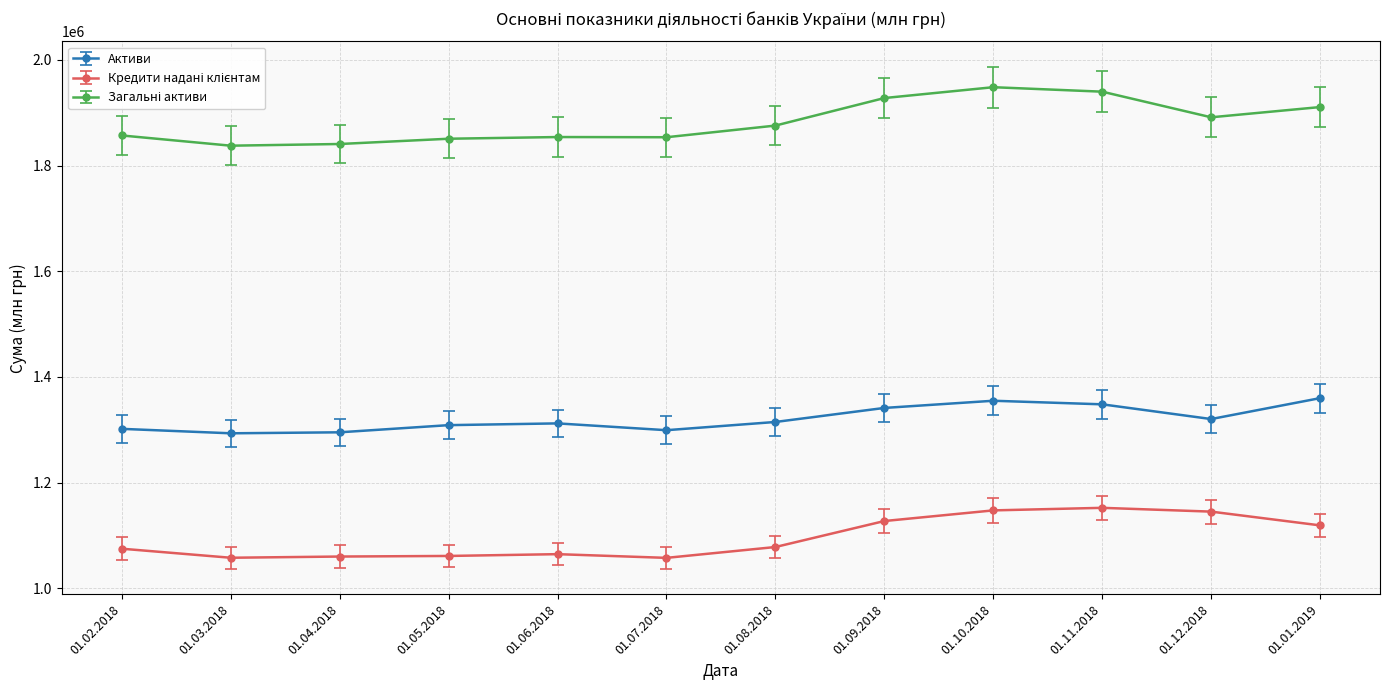

What is the label of the 2nd point from the right?

01.12.2018